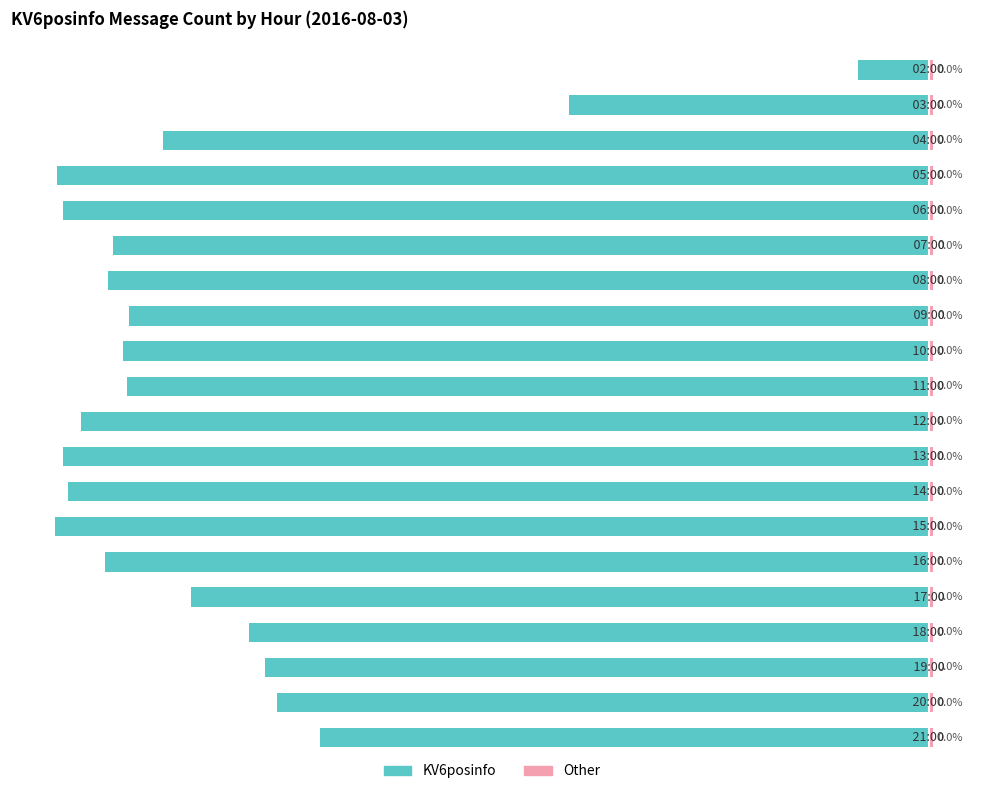

What is the change in value from 3 to 9?

+8.0